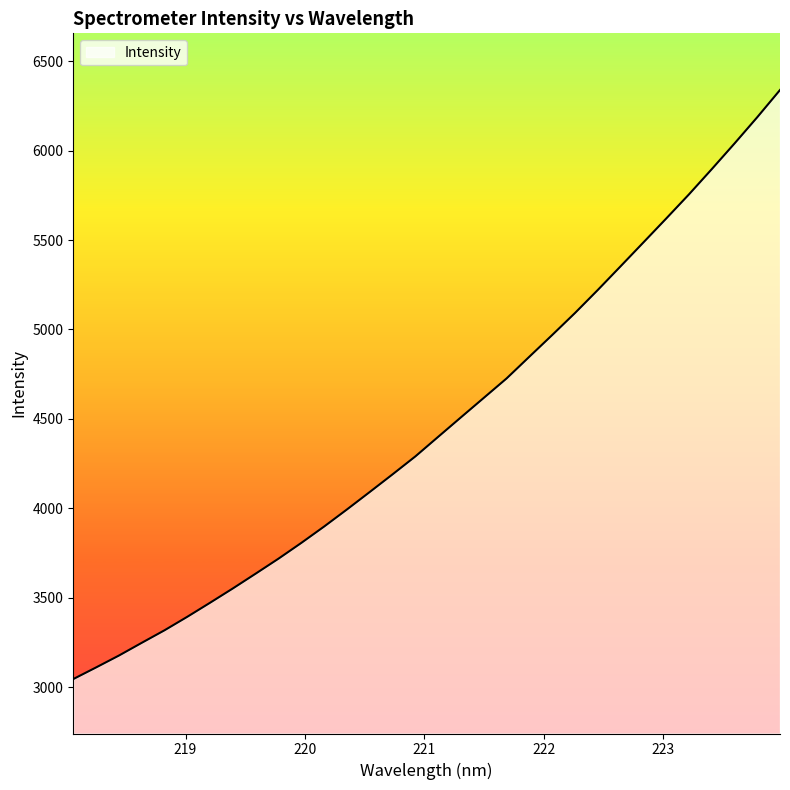

What is the difference between the maximum and minimum values?

3295.1